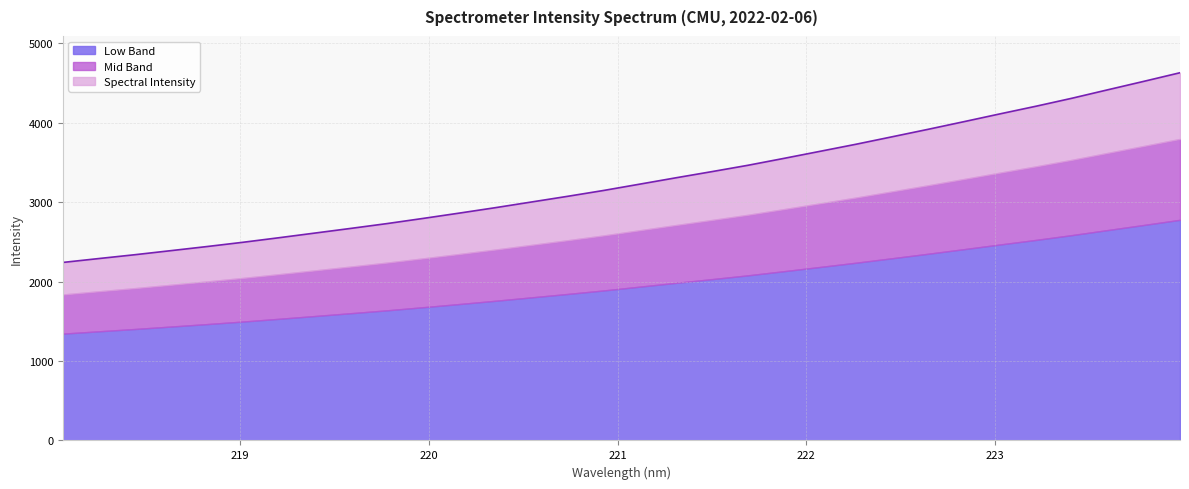

Reading left to right, list all the values displayed in this chart.

218.0596=2241.4	218.2508=2290.5	218.442=2338.8	218.6332=2390.1	218.8244=2441.8	219.0156=2495.6	219.2067=2553.0	219.3979=2611.9	219.589=2671.0	219.7801=2731.4	219.9712=2796.4	220.1623=2863.1	220.3533=2931.4	220.5444=3002.8	220.7354=3074.1	220.9264=3147.9	221.1174=3227.3	221.3083=3306.9	221.4993=3384.7	221.6902=3464.5	221.8812=3551.5	222.0721=3640.2	222.263=3729.3	222.4538=3823.0	222.6447=3917.1	222.8355=4013.9	223.0264=4112.0	223.2172=4208.2	223.408=4308.8	223.5987=4415.7	223.7895=4521.9	223.9802=4629.7